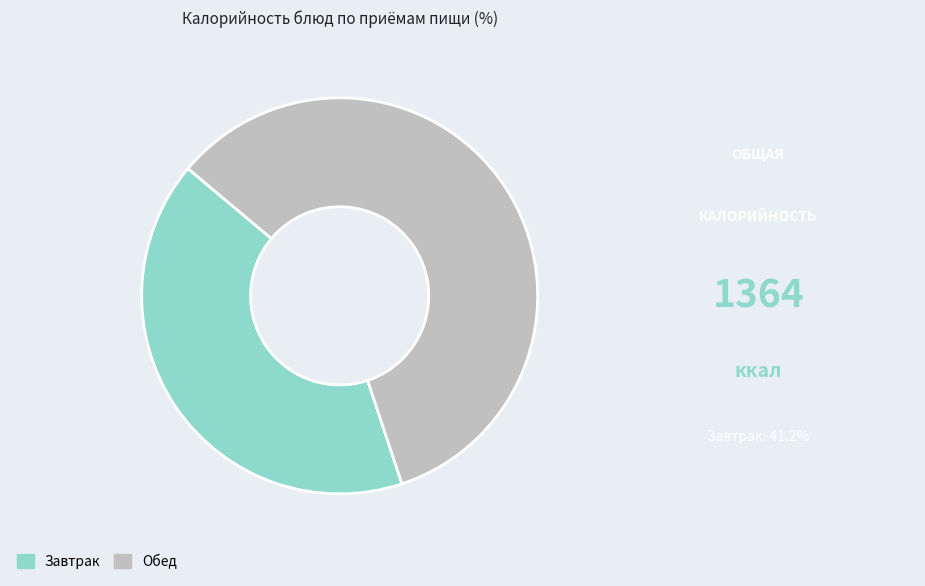

What is the ratio of the value at Завтрак to the value at Обед?

0.7